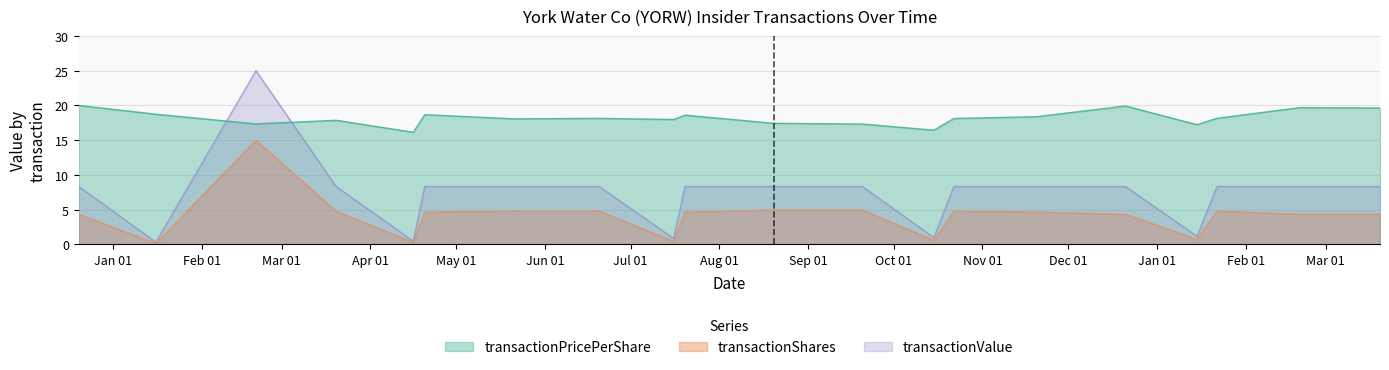

Between 2018-07-20 and 2018-10-15, which series saw the biggest shift?

transactionValue